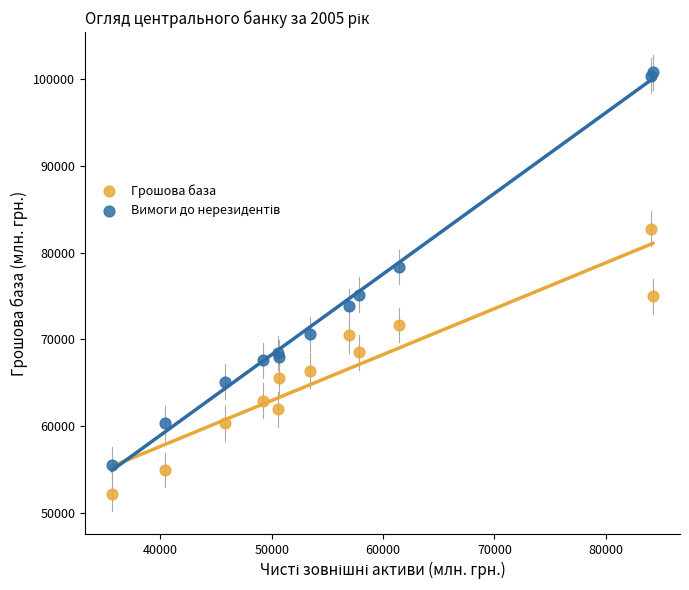

What is the X range (max minus min) for the scatter plot?

48590.3